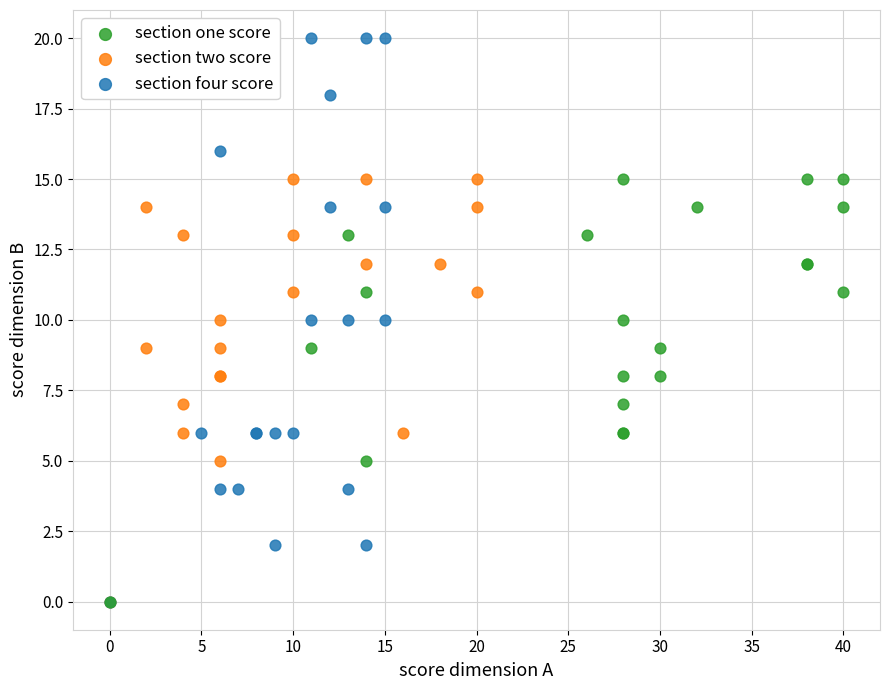

Which series reaches the maximum Y coordinate?

section four score